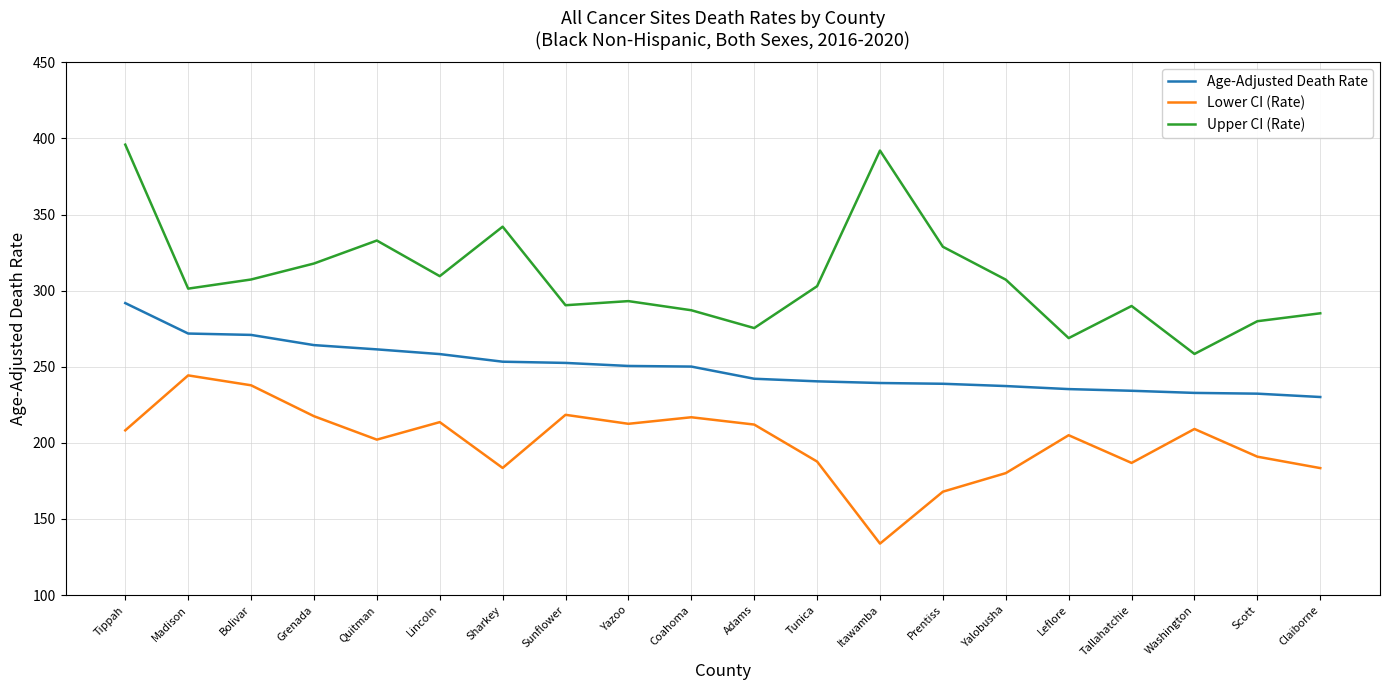

Between Lincoln and Claiborne, which series saw the biggest shift?

Lower CI (Rate)